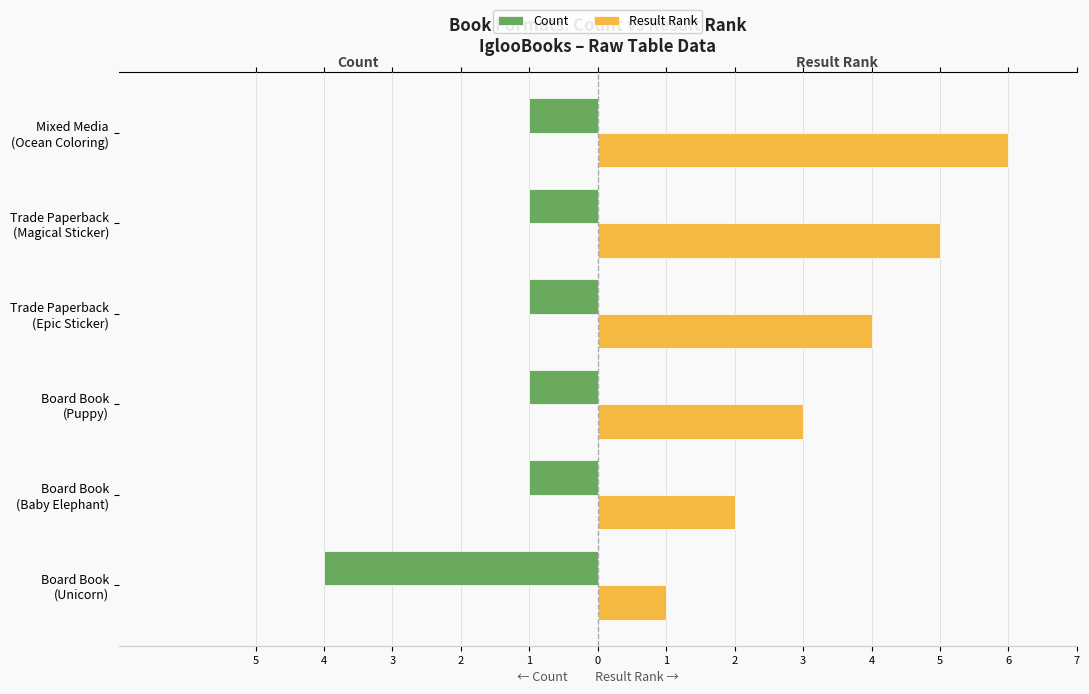

What are all the series names shown in the legend?

Count, Result Rank